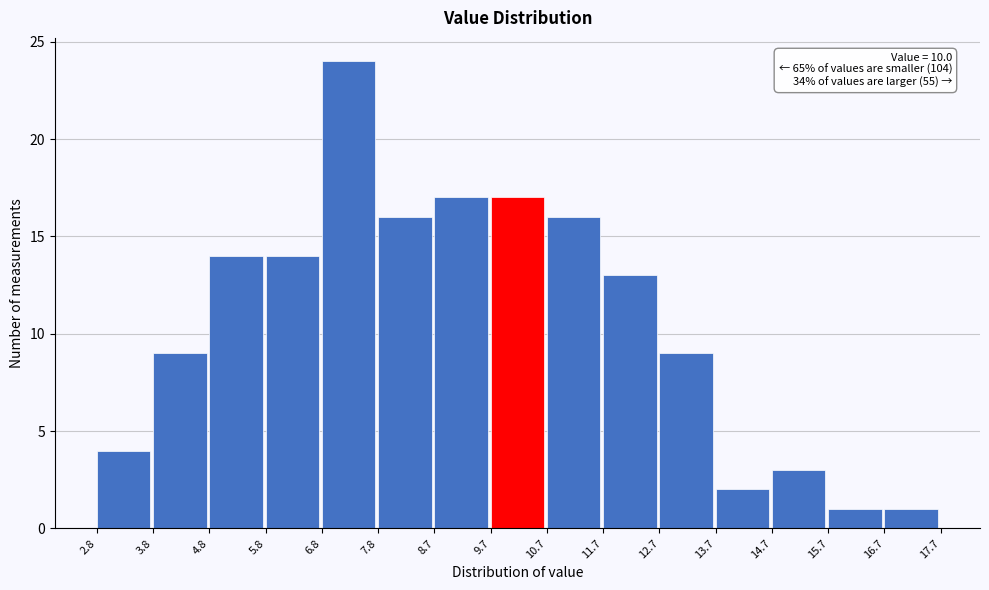

Which range on the x-axis has the tallest bar?

6.8 to 7.8